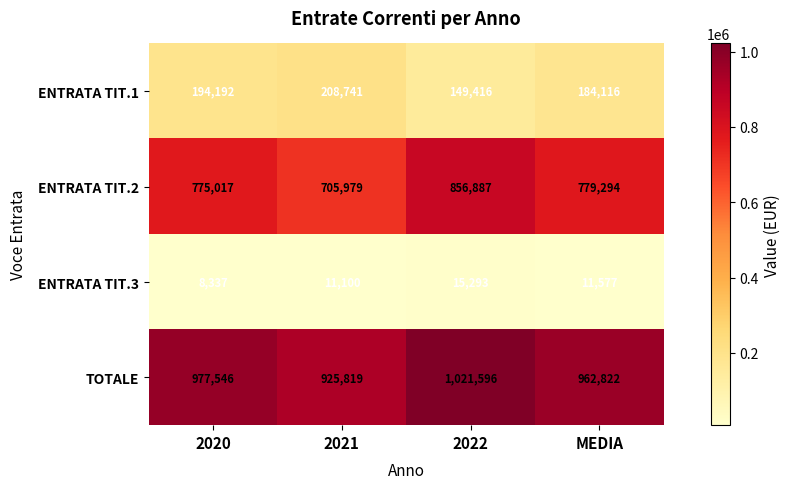

Rank the series by their maximum value, from highest to lowest.

TOTALE, ENTRATA TIT.2, ENTRATA TIT.1, ENTRATA TIT.3